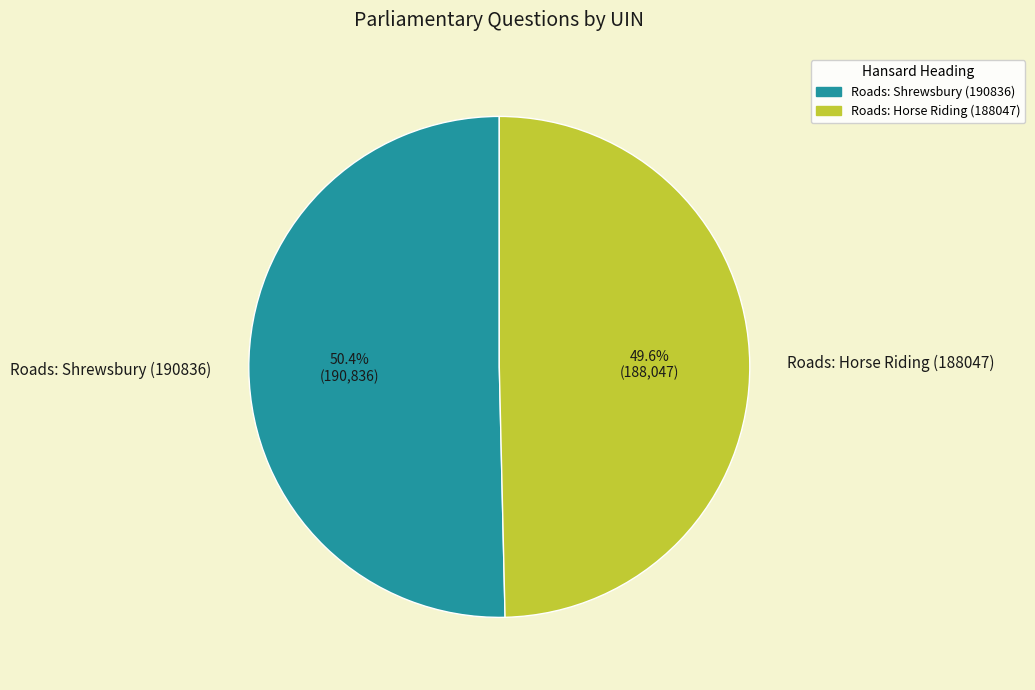

To the nearest percent, what portion does Roads: Horse Riding (188047) represent?

50%